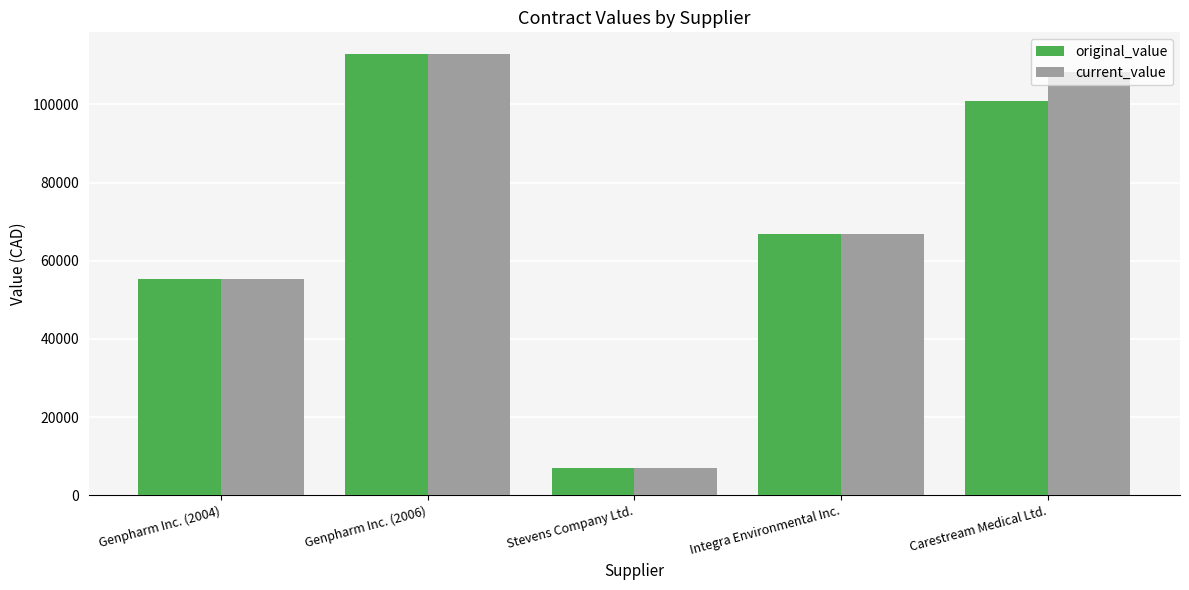

Does the chart contain stacked bars?

No